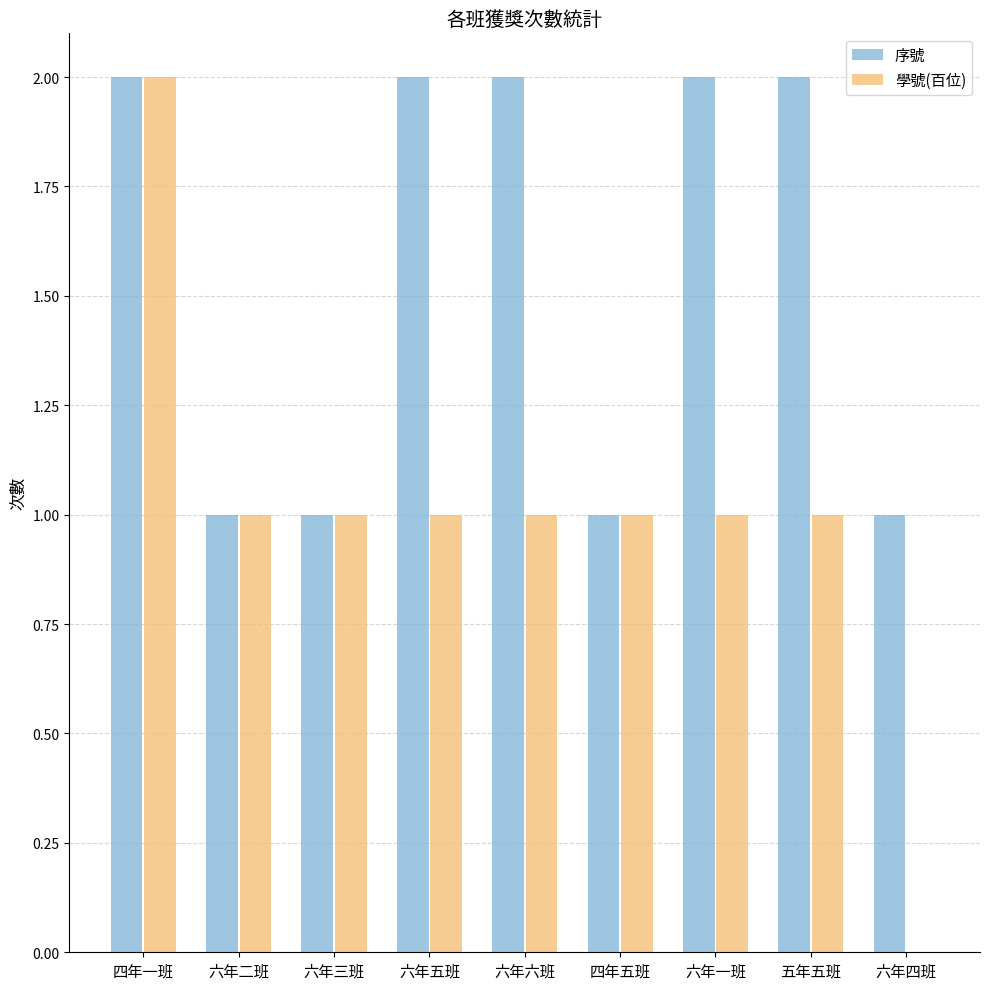

Reading right to left, list all the values displayed in this chart.

序號: 1	2	2	1	2	2	1	1	2
學號(百位): 0	1	1	1	1	1	1	1	2